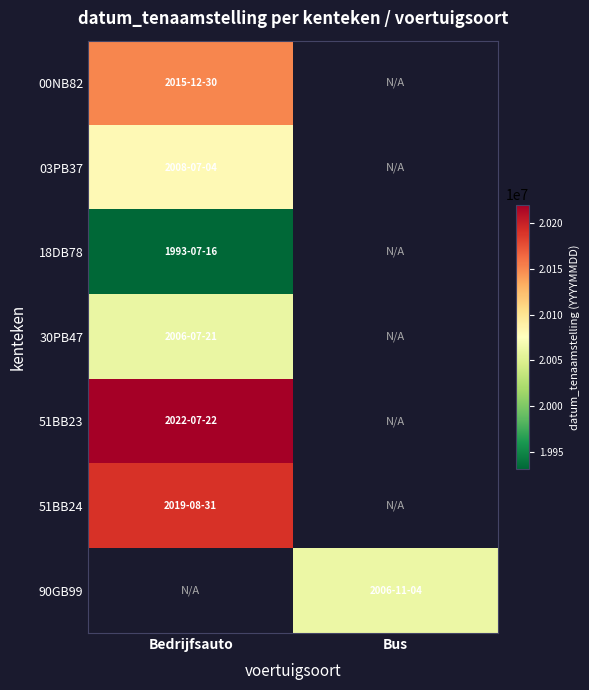

Is the value of 90GB99 at Bus greater than the value of 18DB78 at Bus?

No